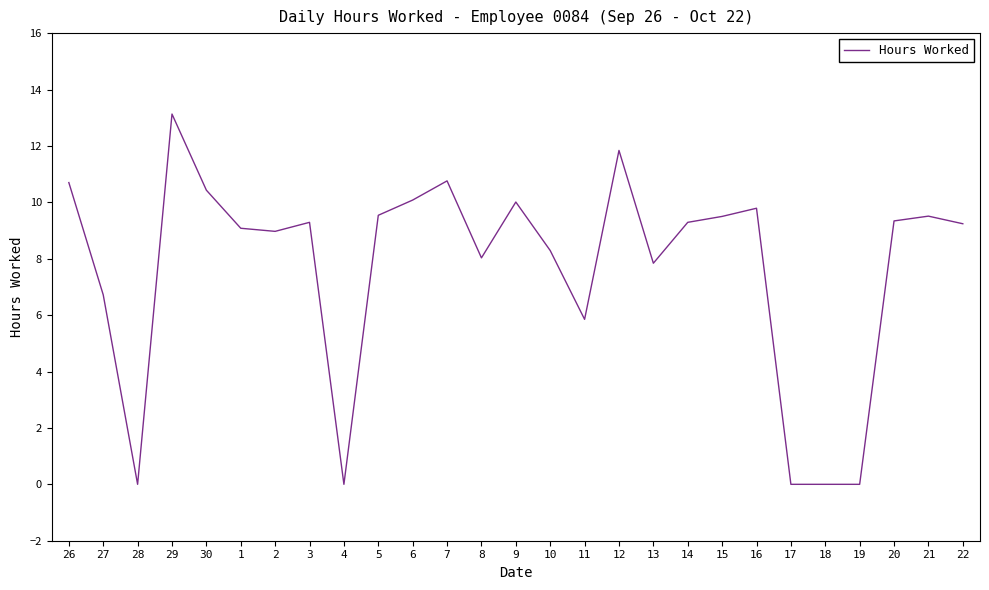

Which category has the highest value across all series?

29